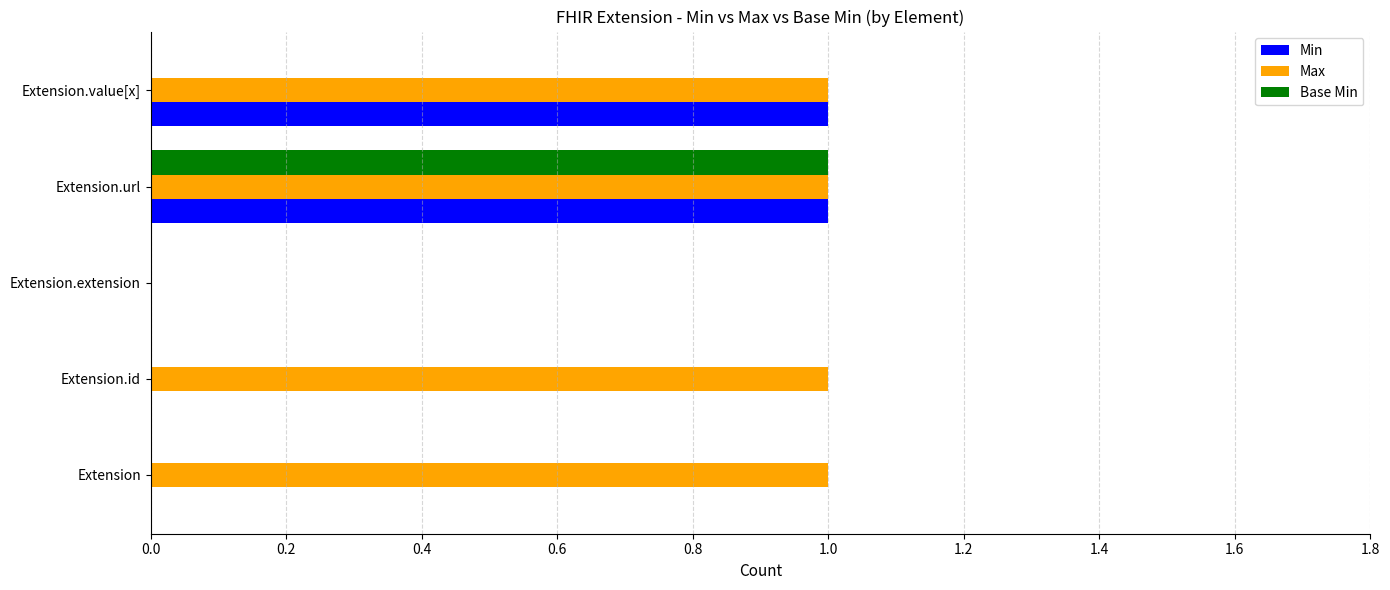

The value of Base Min at Extension.url is 1. True or false?

True